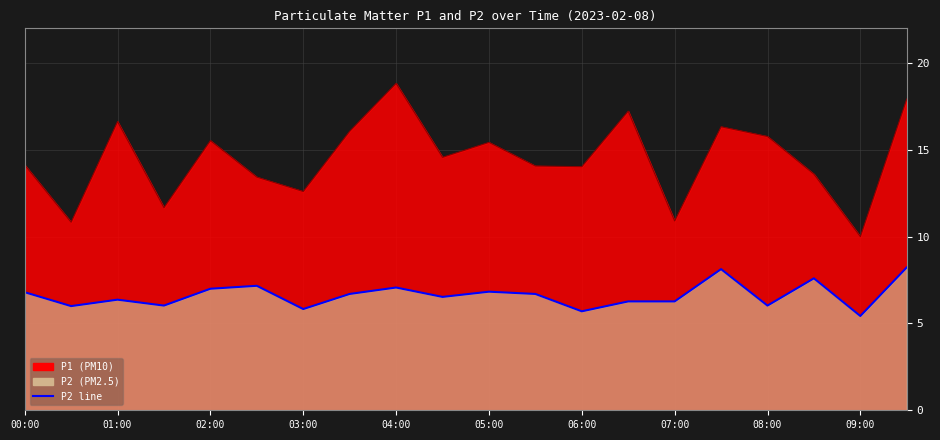

Which series changed the most between 02:00 and 08:30?

P1